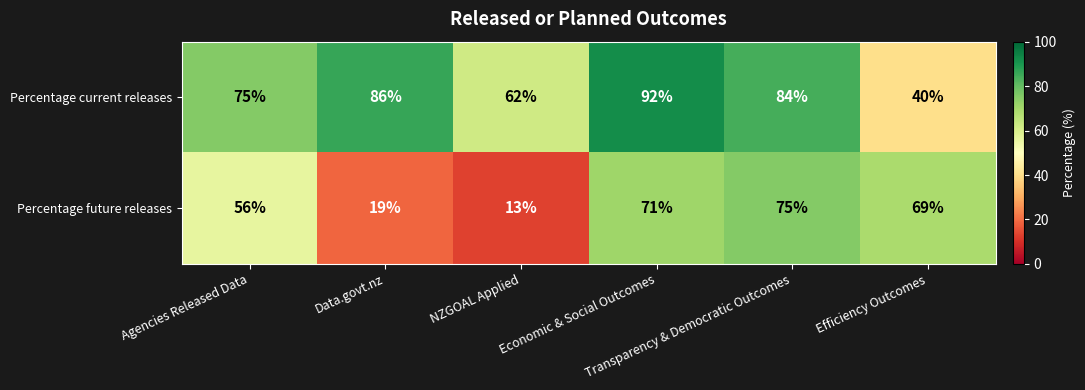

What is the smallest value displayed?

13